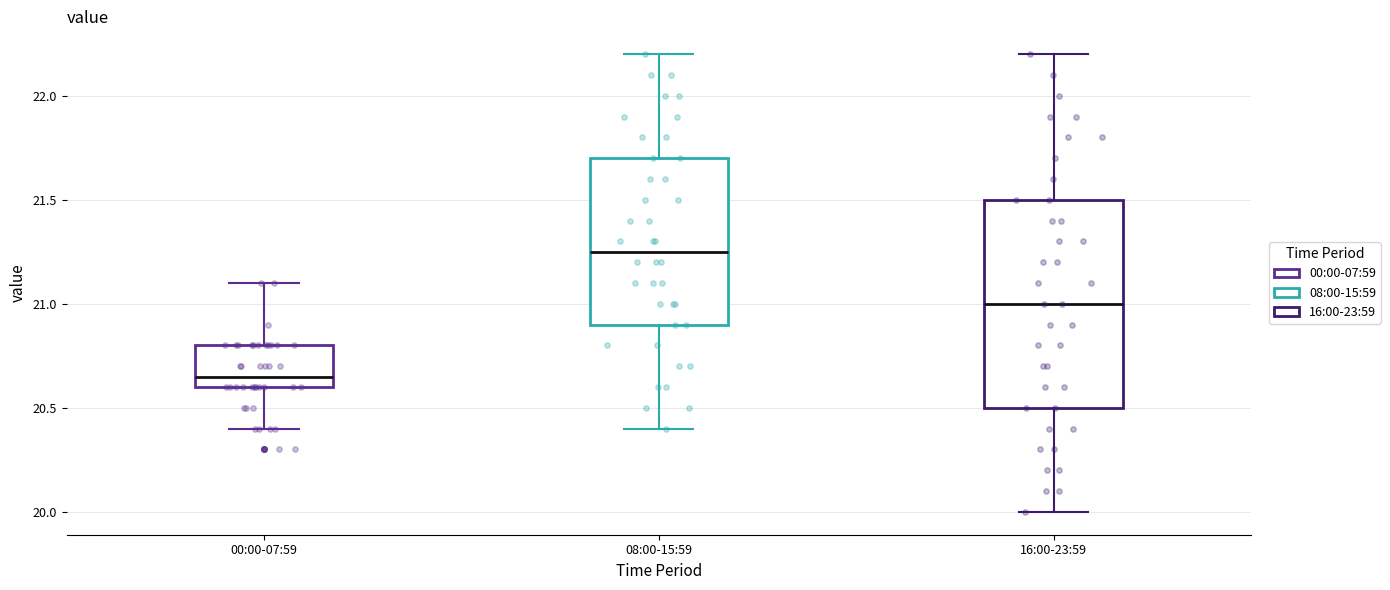

Which box has the lowest median line?

00:00-07:59